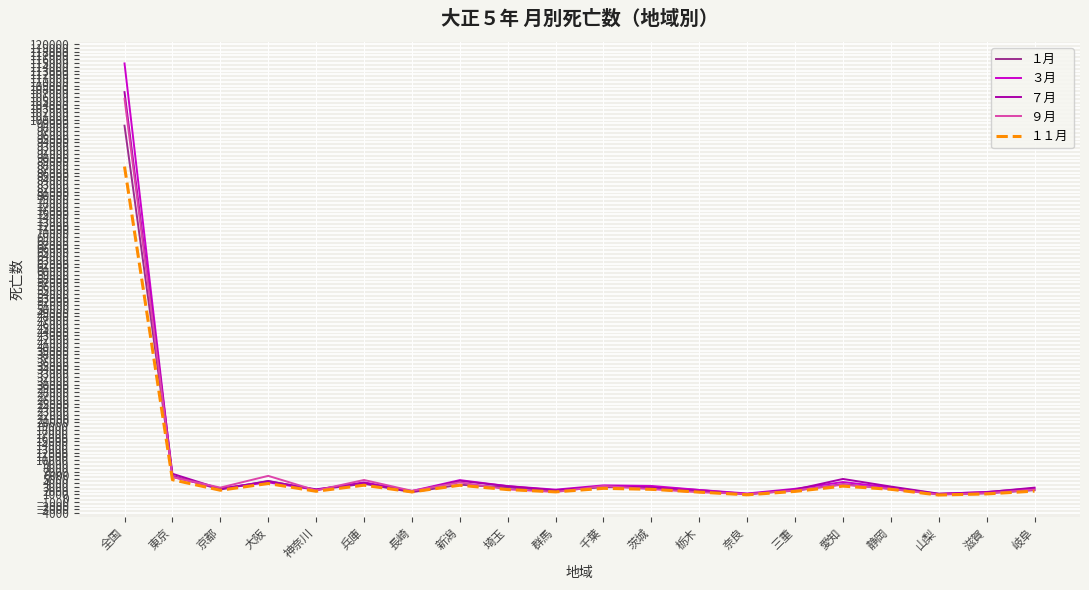

What is the total value across all series at 全国?

513736